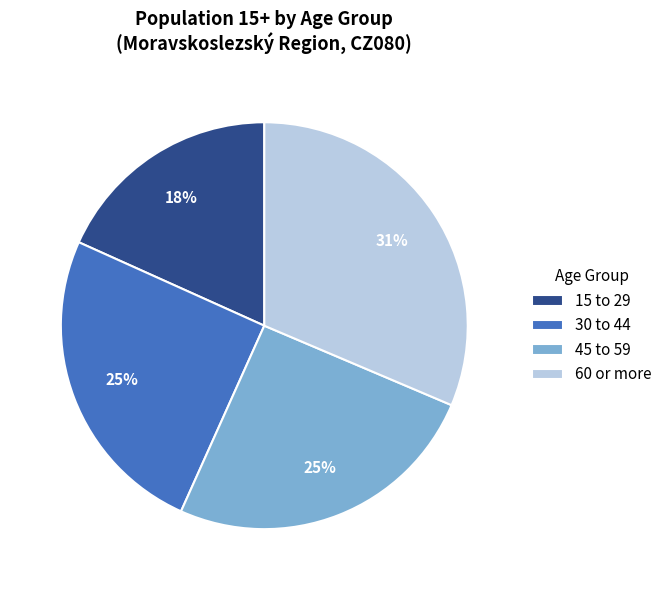

To the nearest percent, what is the average slice percentage?

25%